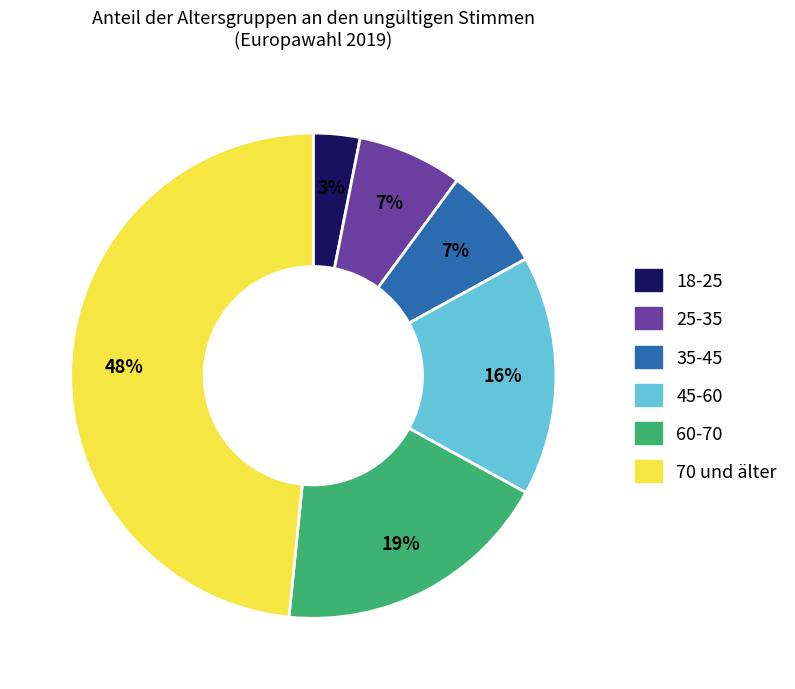

Approximately how many times larger is the value at 35-45 compared to 70 und älter?

0.1